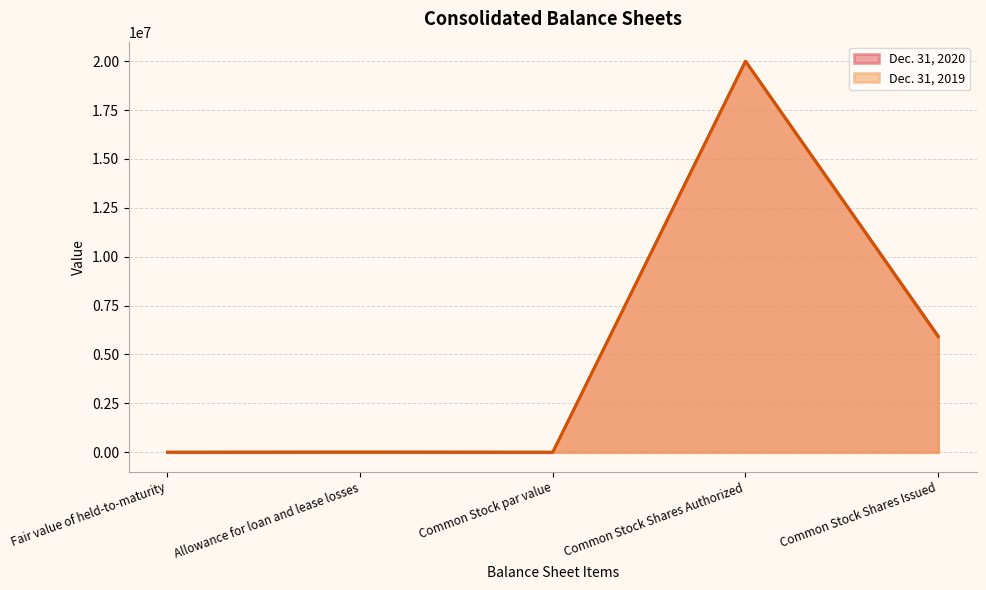

Which series ends up on top after the final intersection of Dec. 31, 2019 and Dec. 31, 2020?

Dec. 31, 2020